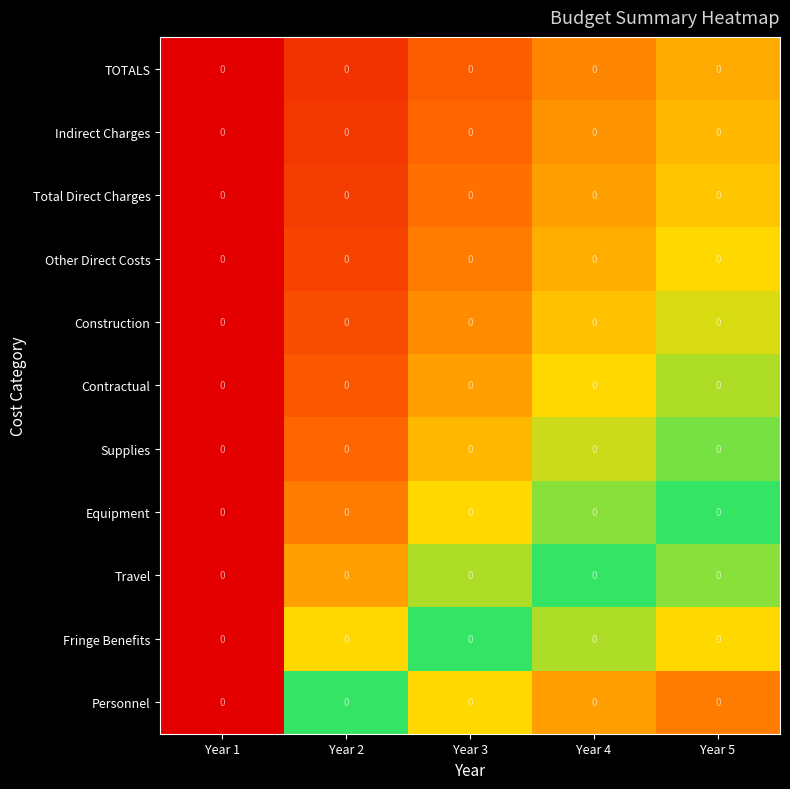

Count the Other Direct Costs values in the range 0 to 1.

5